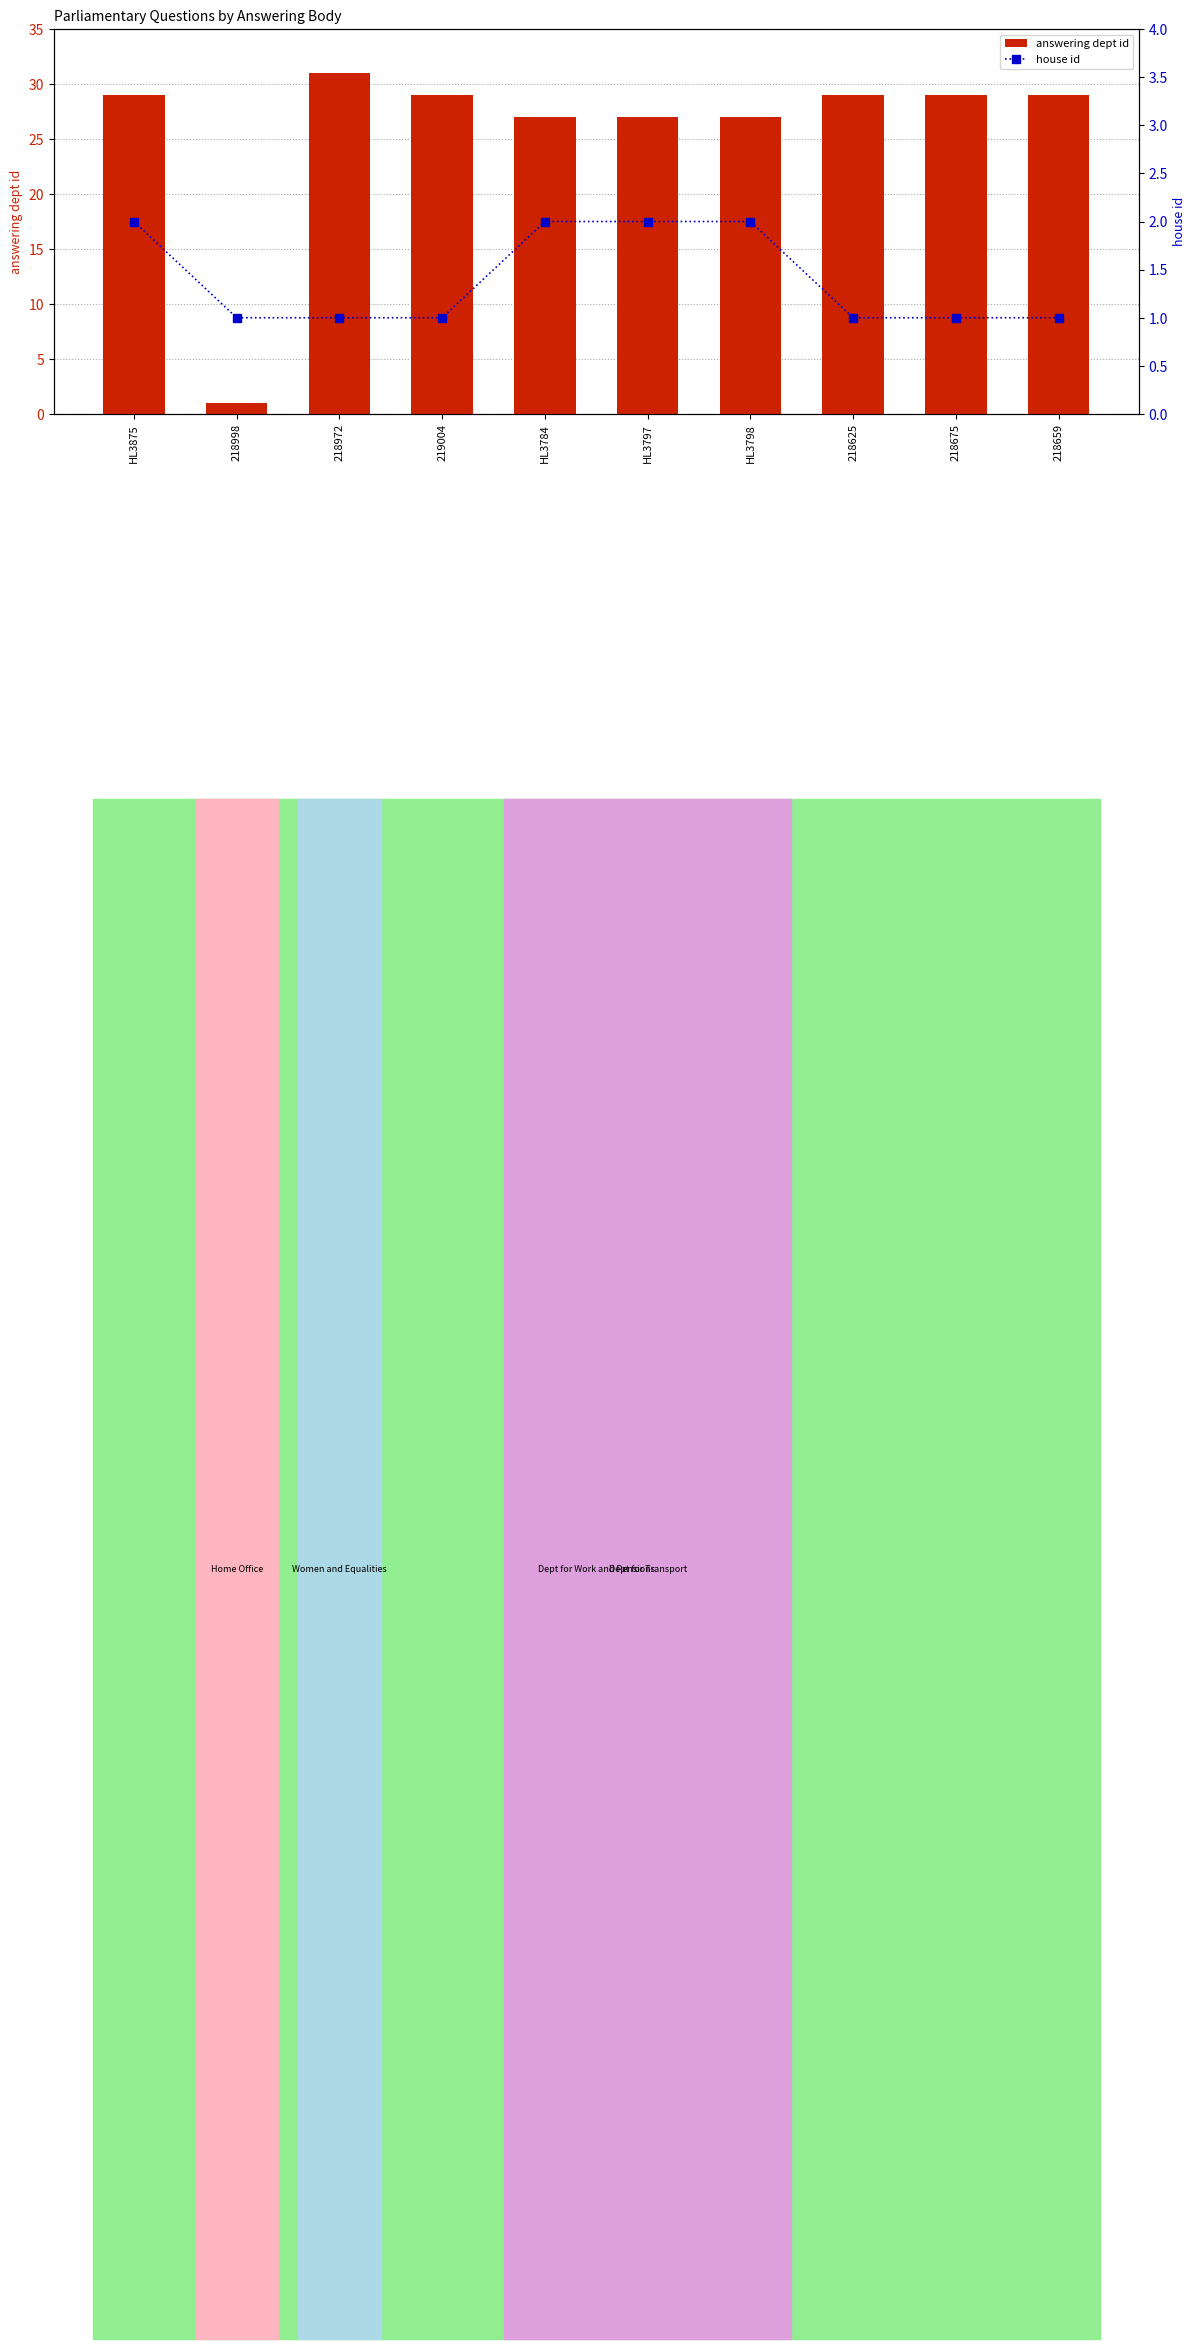

Reading left to right, what are all the values shown in this chart?

answering dept id: 29	1	31	29	27	27	27	29	29	29
house id: 2	1	1	1	2	2	2	1	1	1